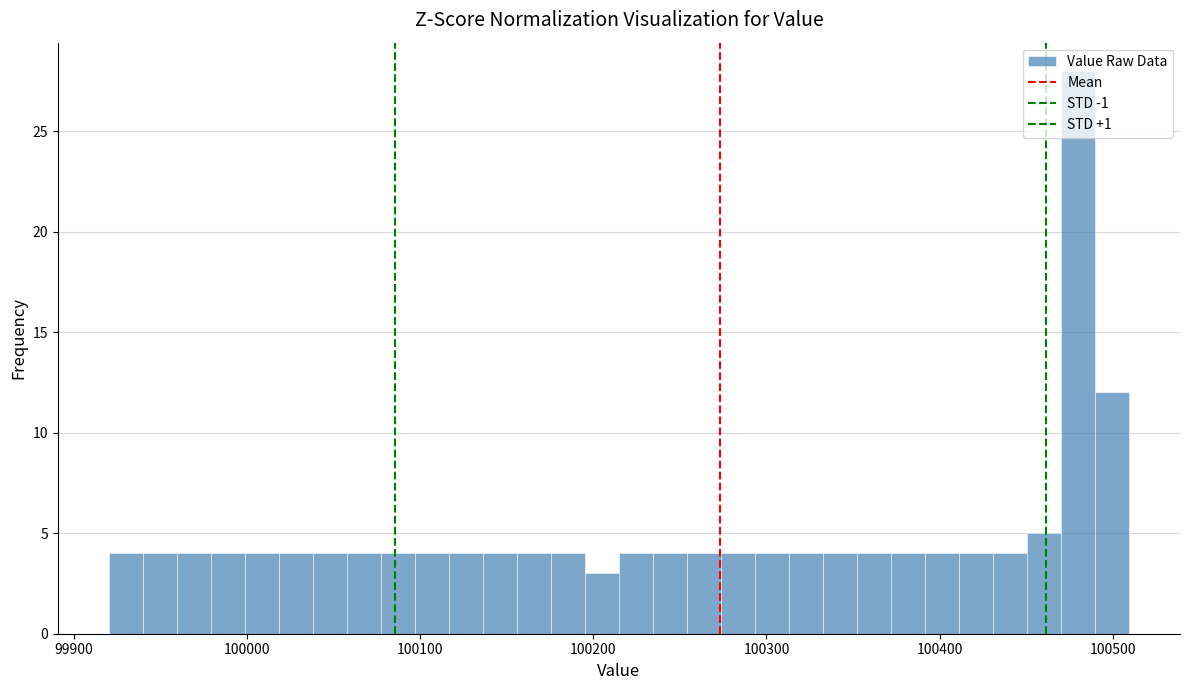

Read against the x-axis, roughly where is the centre of the tallest bar?

100480